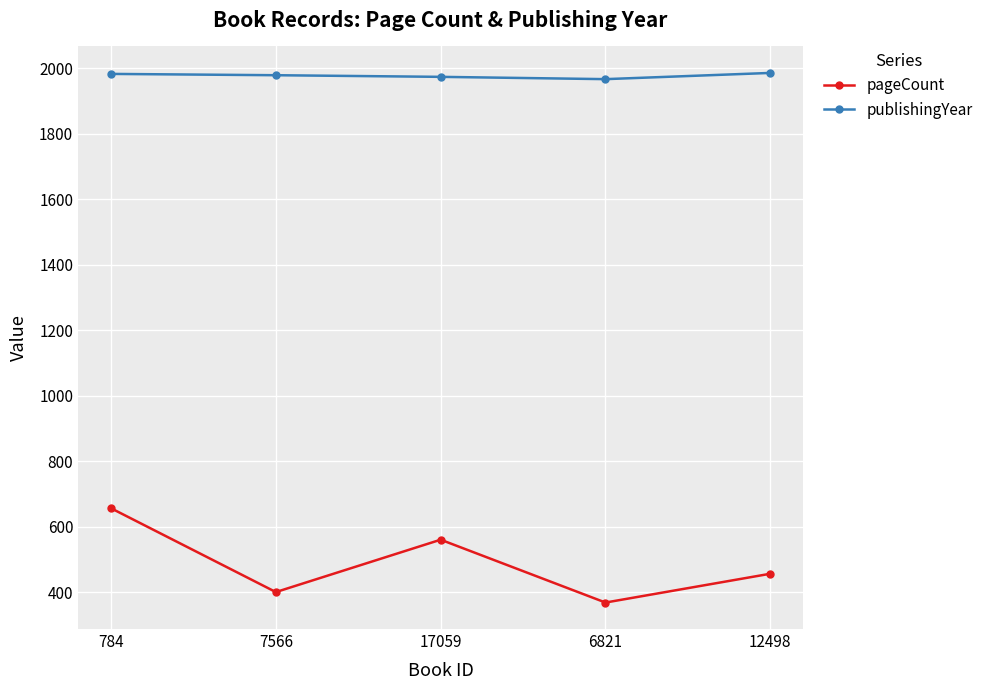

True or false: publishingYear has a value of 1059 at 784.

False